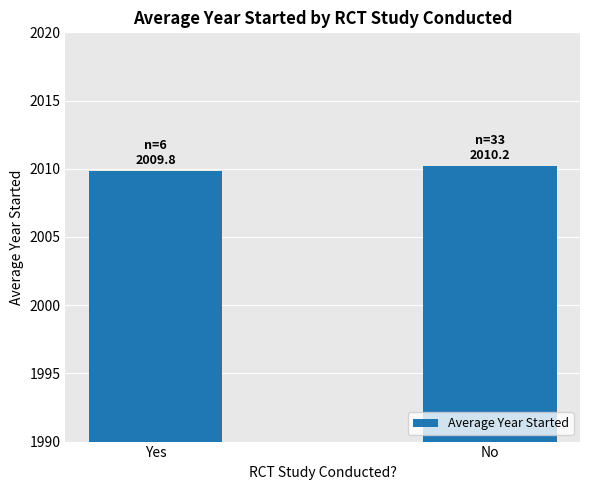

Reading left to right, what are all the values shown in this chart?

Yes=2009.8	No=2010.2